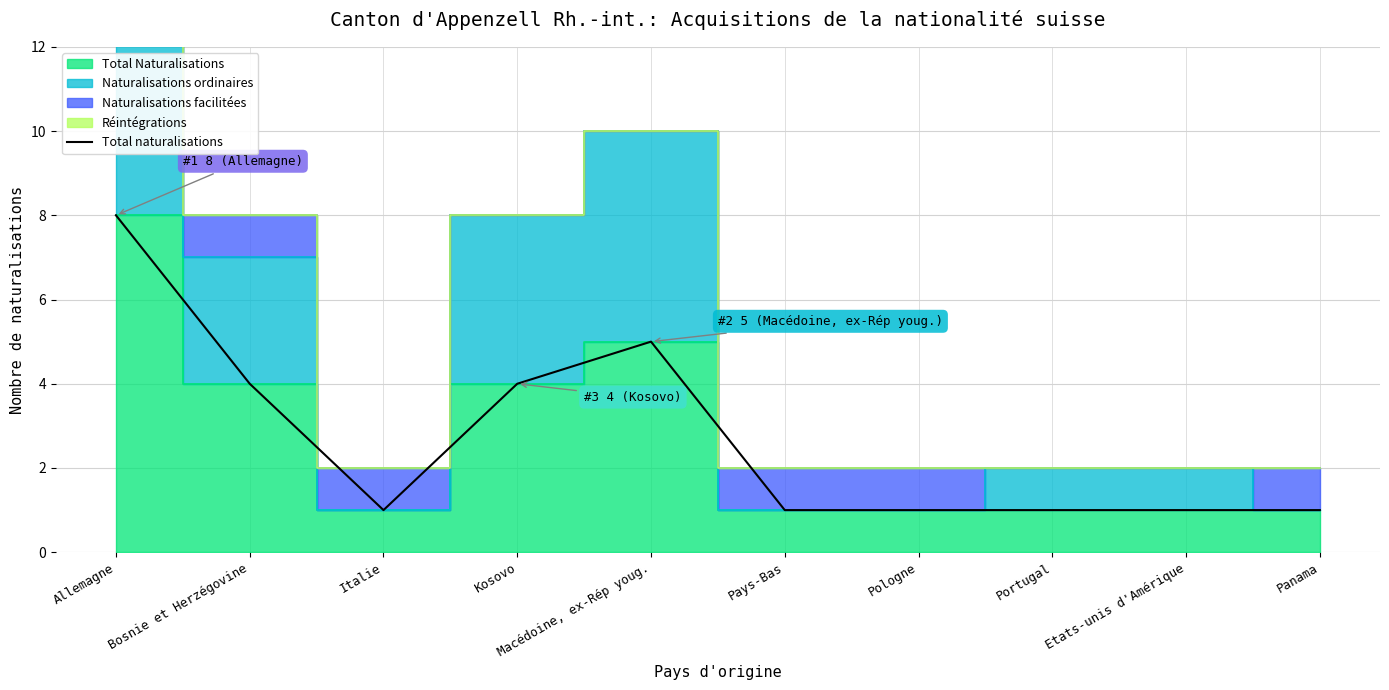

What position from the right is Macédoine, ex-Rép youg.?

6